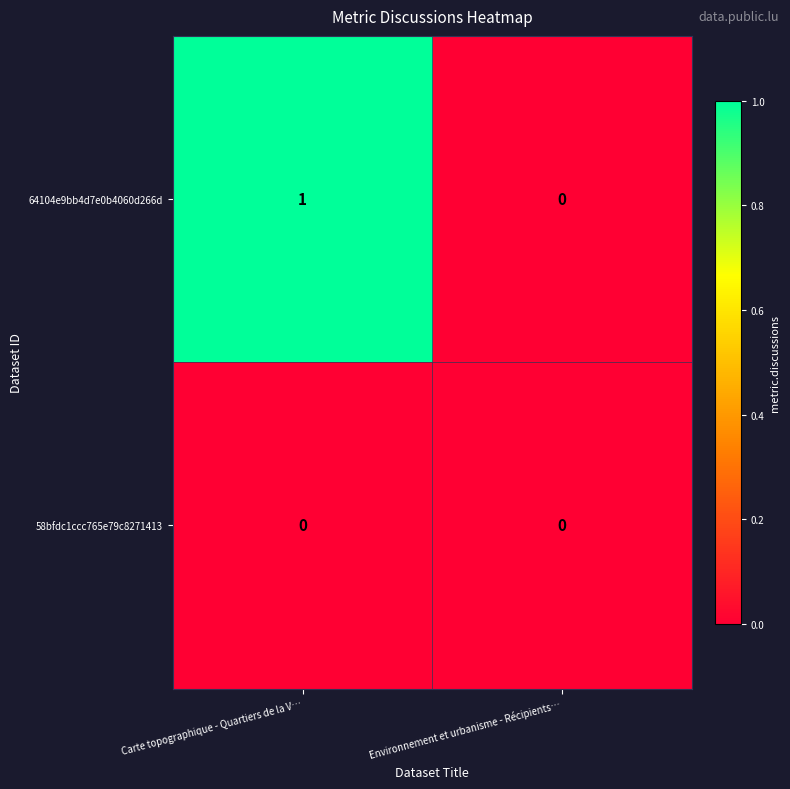

At which category is the sum across all series the highest?

Carte topographique - Quartiers de la V…